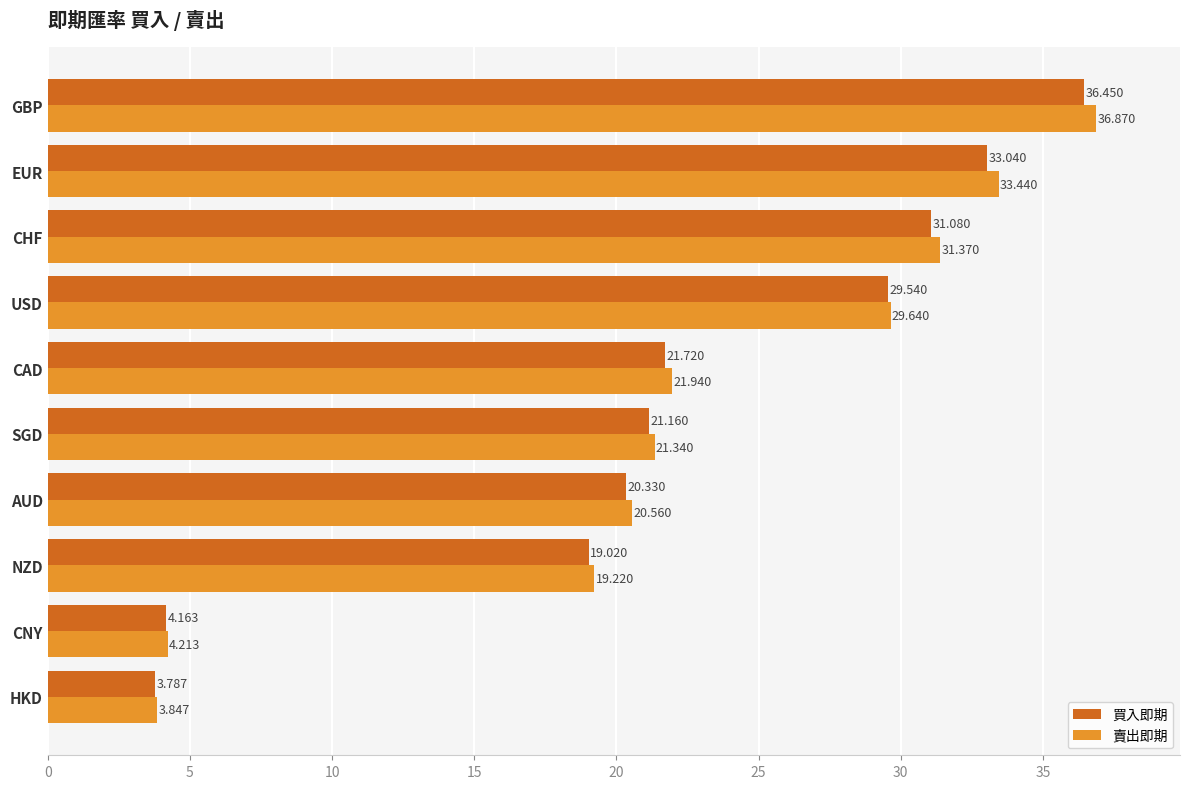

List the series in order of their peak value, highest first.

賣出即期, 買入即期